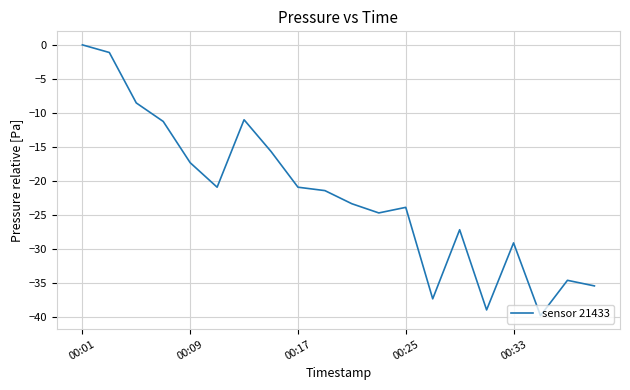

What is the smallest value displayed?

-39.8